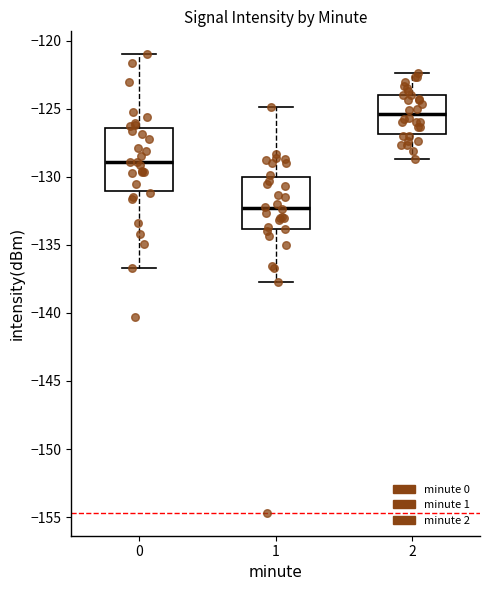

Reading left to right, transcribe this box plot: for each box, give where its median line is, the range the box spans, and where its two whiskers end, as read against the y-axis. The values are not printed on the chart, so give them approximately, as read against the axis.

0: median -129.0, box -131.0 to -126.5, whiskers -136.5 to -121.0
1: median -132.5, box -134.0 to -130.0, whiskers -137.5 to -125.0
2: median -125.5, box -127.0 to -124.0, whiskers -128.5 to -122.5